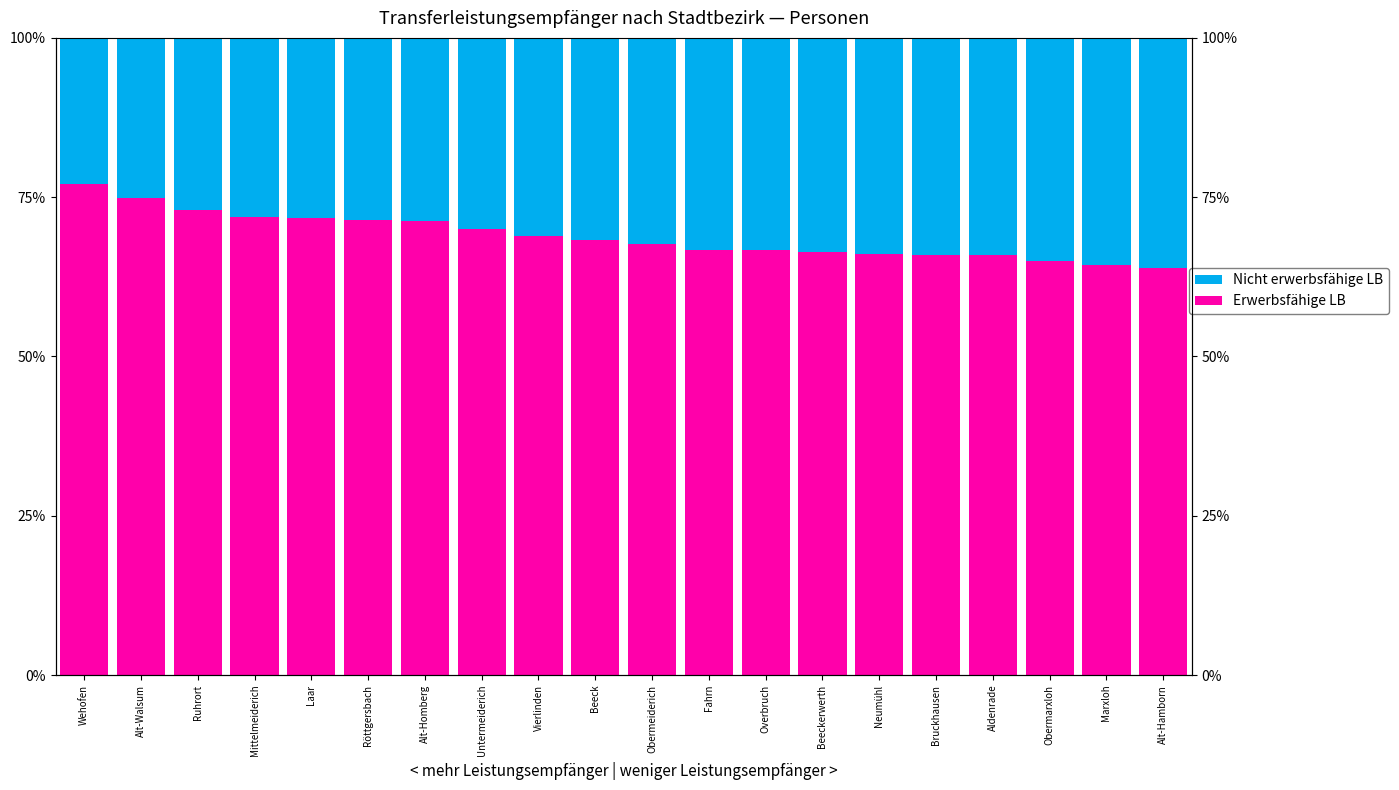

How many categories are shown in the chart?

20